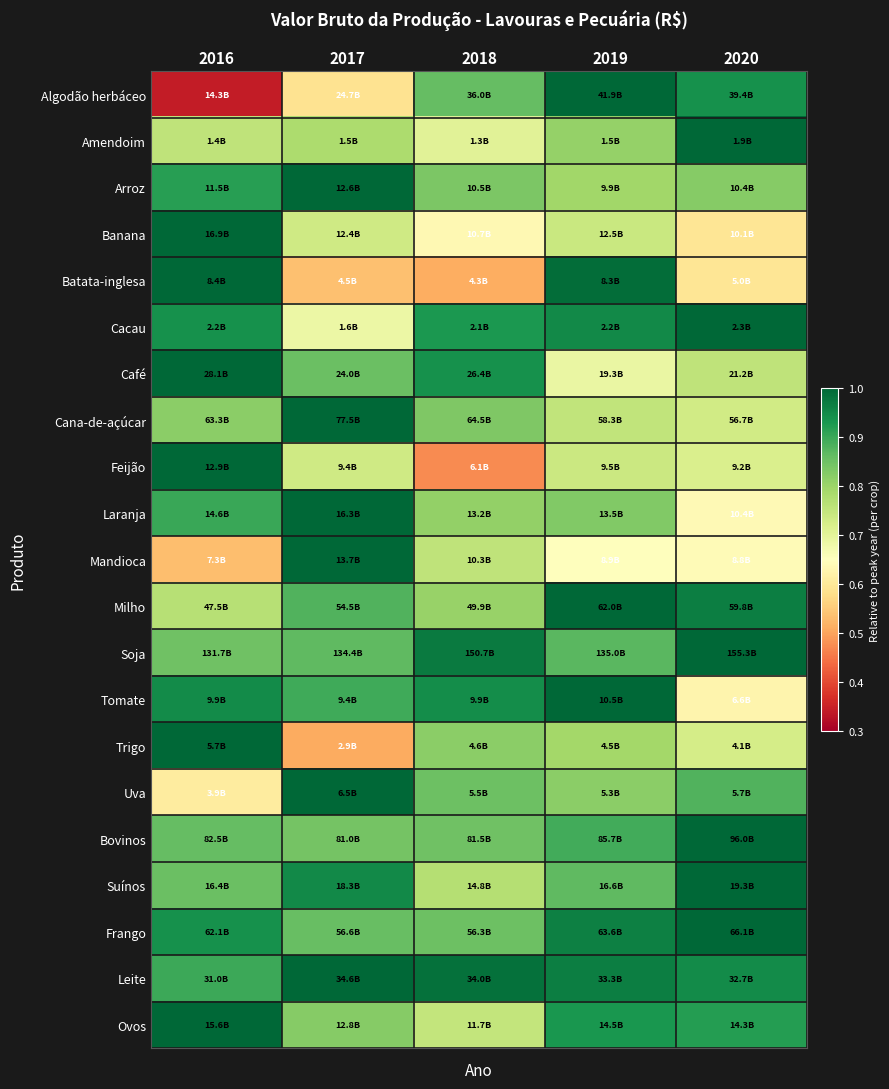

What is the difference between the highest and lowest values at 2019?

0.4